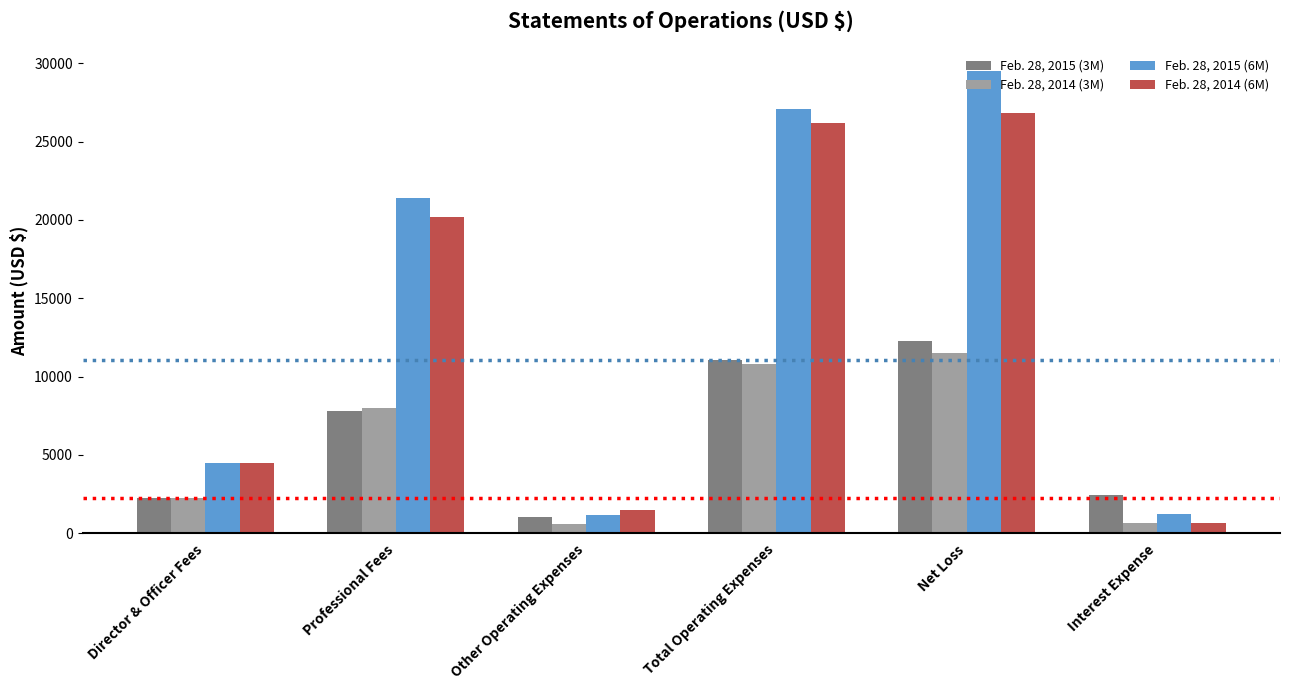

The Feb. 28, 2014 (6M) series shows 9617 at Net Loss. True or false?

False